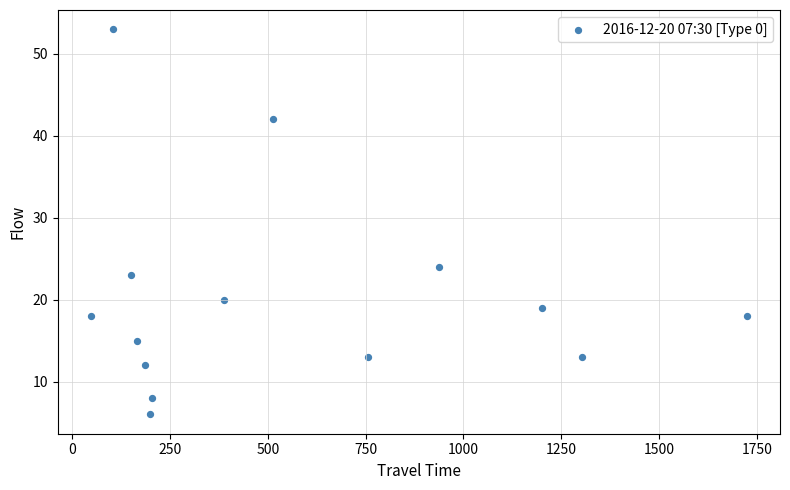

What is the range of Y values (max minus min)?

47